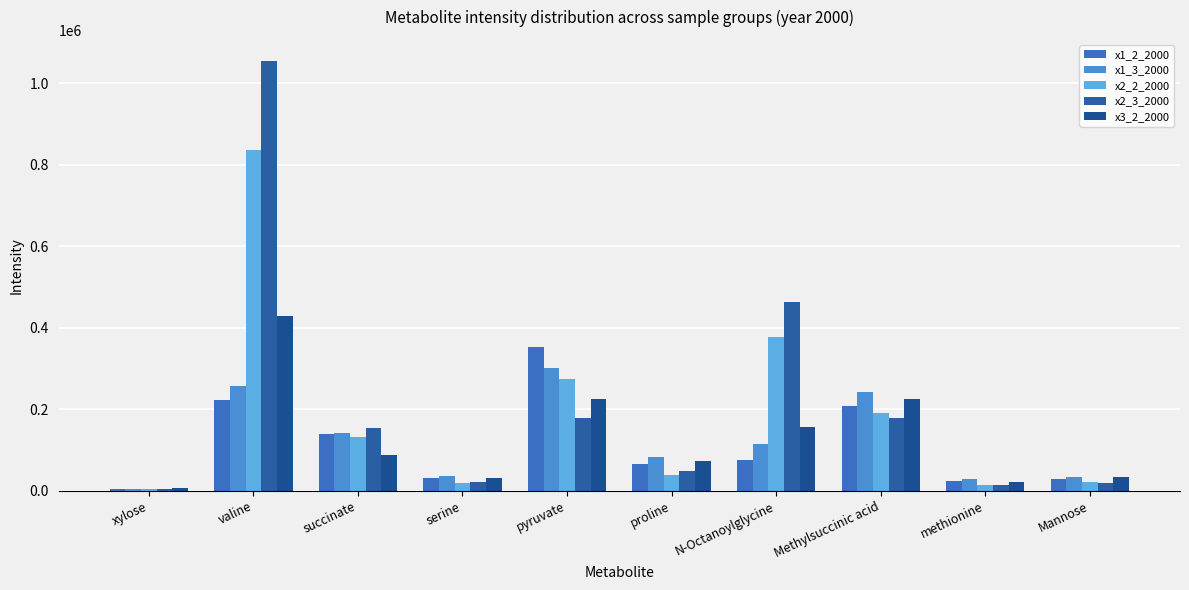

How many distinct data groups are displayed?

5